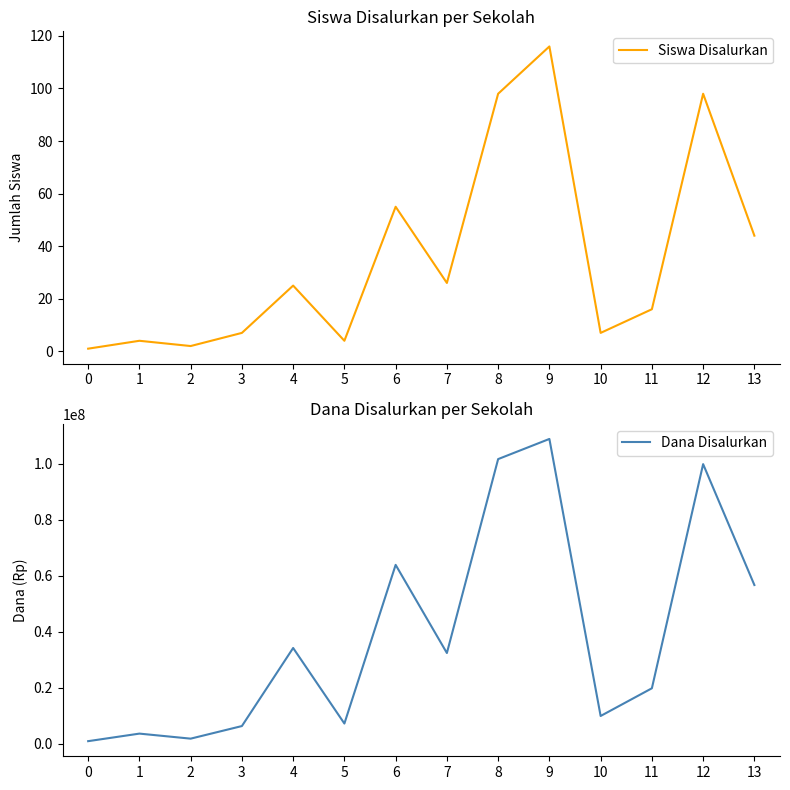

What is the difference between the second highest and second lowest values in the Dana Disalurkan series?

99900000